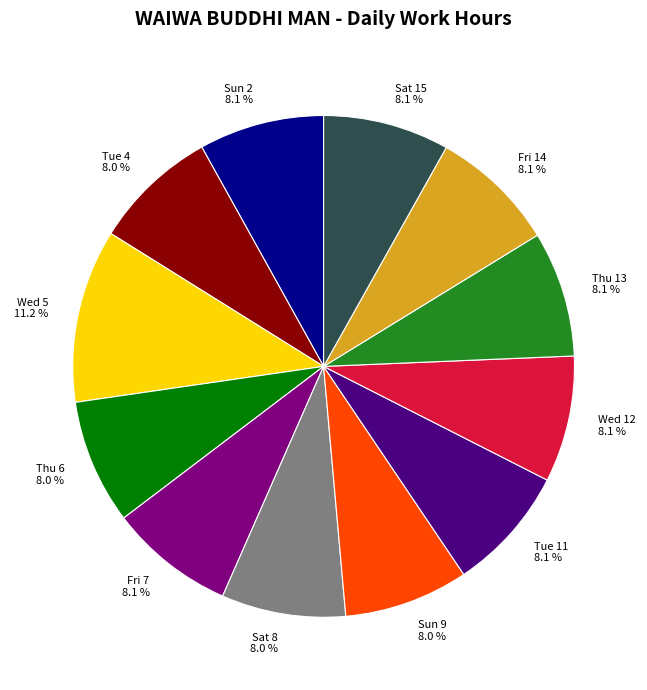

To the nearest percent, what is the combined percentage of Tue 4 and Sat 8?

16%